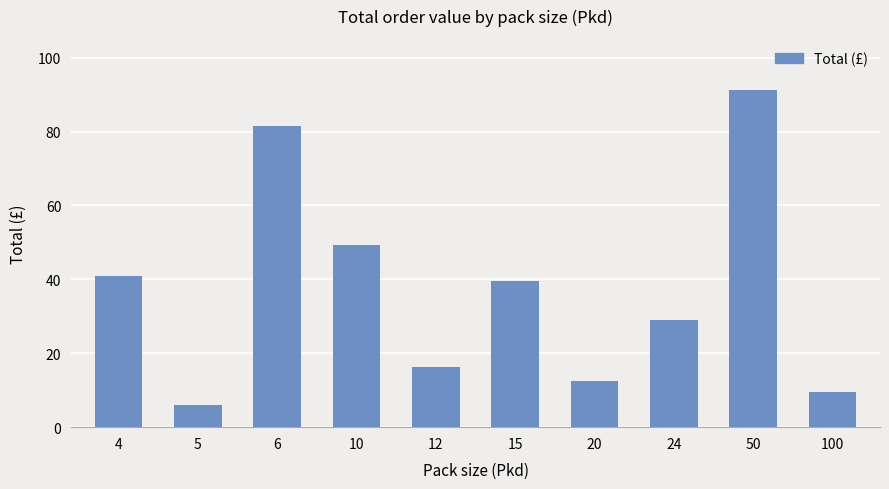

Between 100 and 12, which is larger?

12